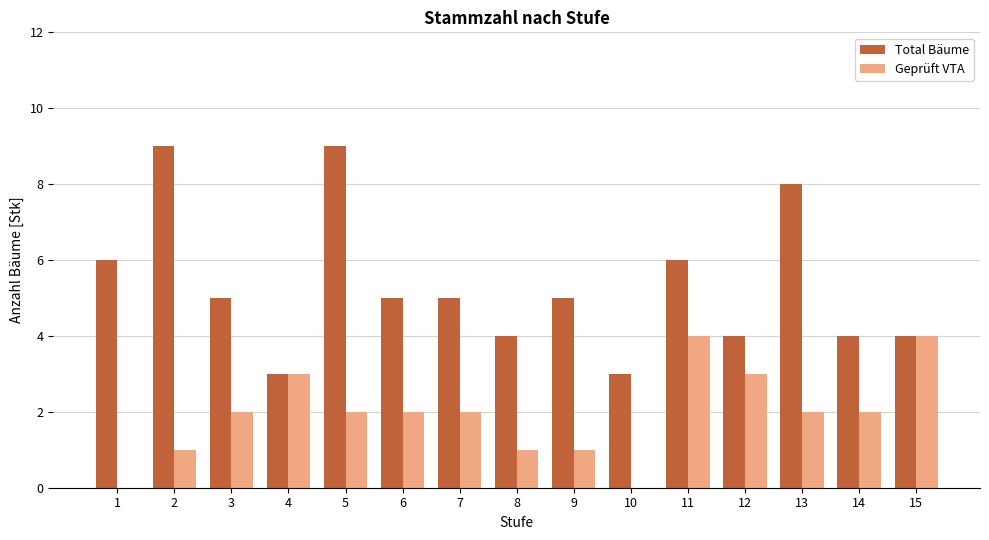

What is the average value of the Total Bäume series?

5